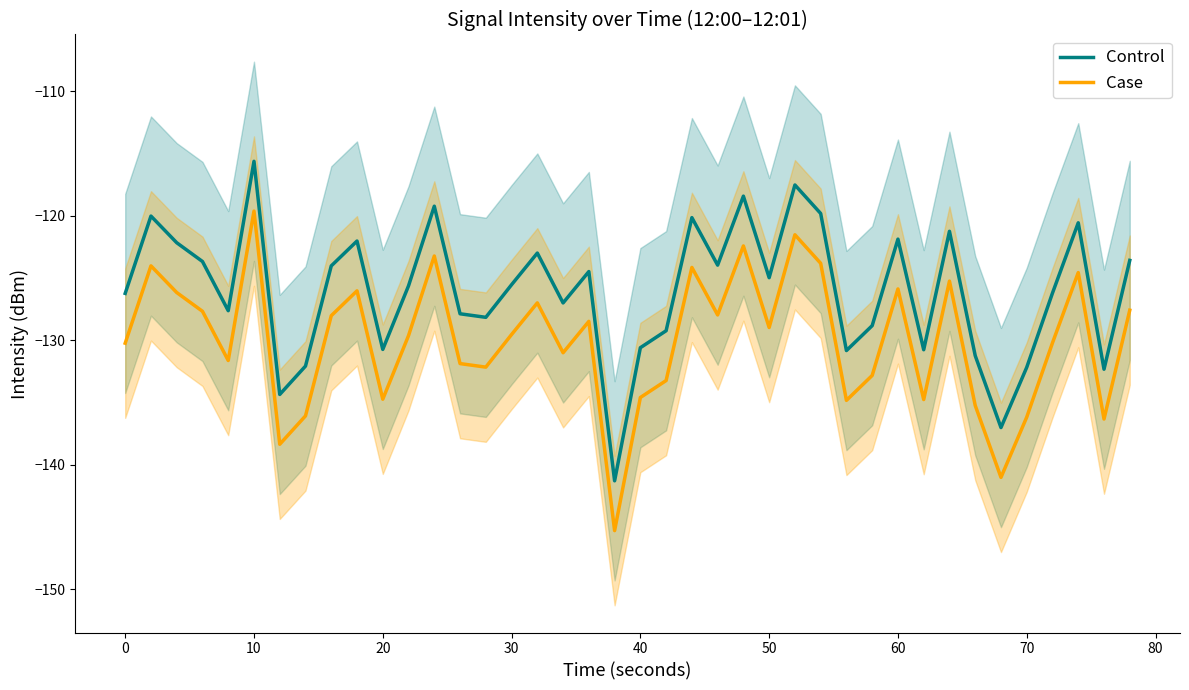

True or false: Case and Control cross at least once.

False